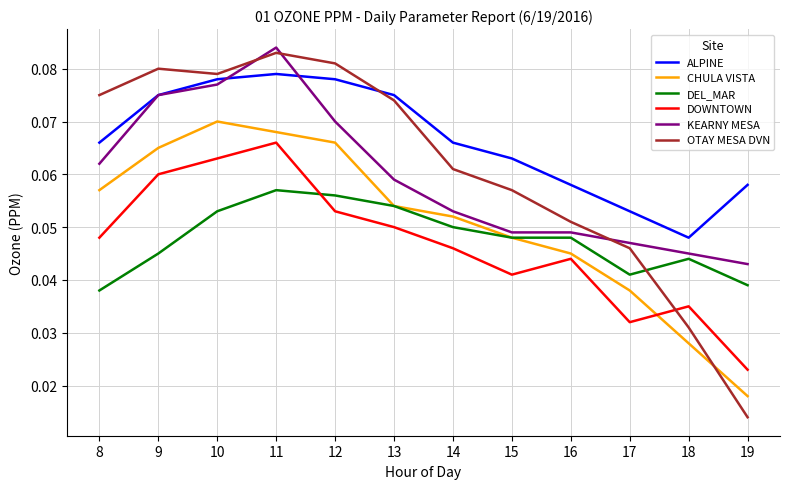

At 8, list the series in order from smallest to largest.

DEL_MAR, DOWNTOWN, CHULA VISTA, KEARNY MESA, ALPINE, OTAY MESA DVN